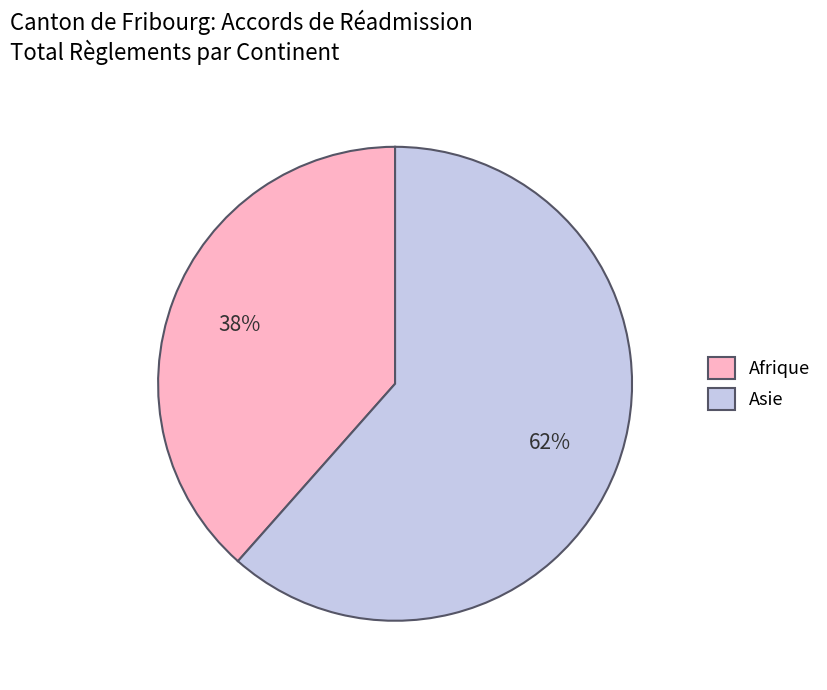

How many slices are in this pie chart?

2